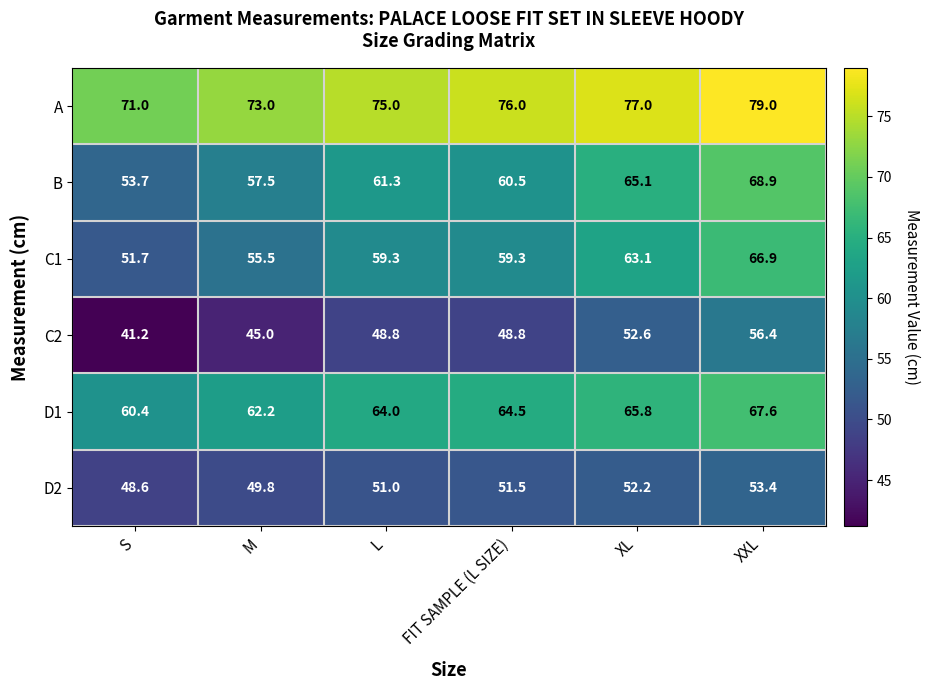

At how many categories does at least one series exceed 64?

6